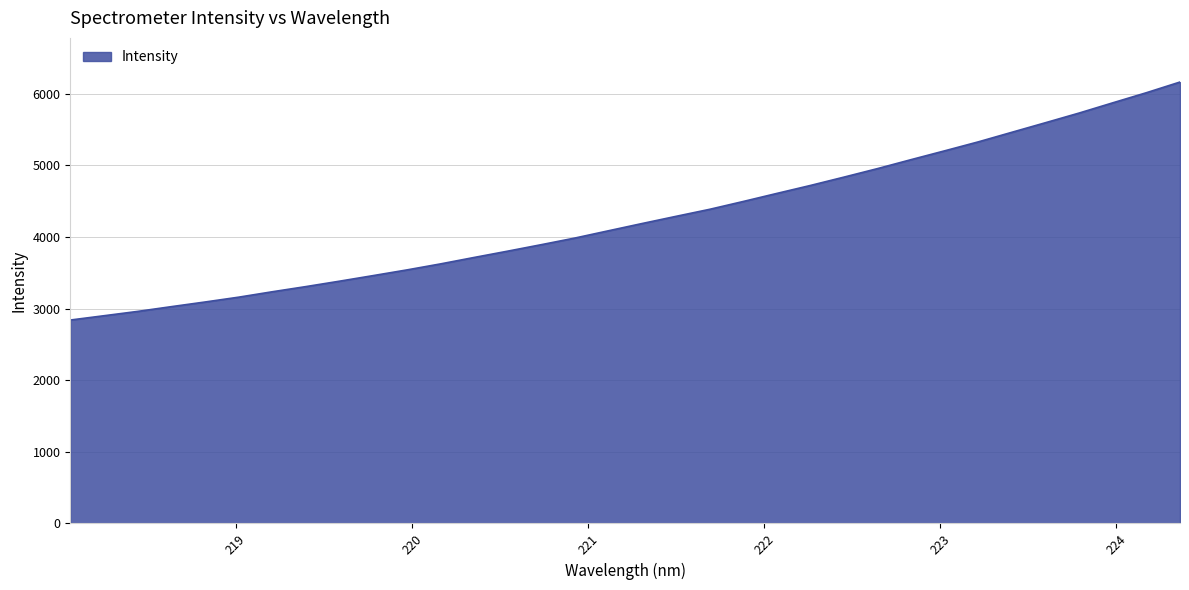

What is the smallest value displayed?

2841.0